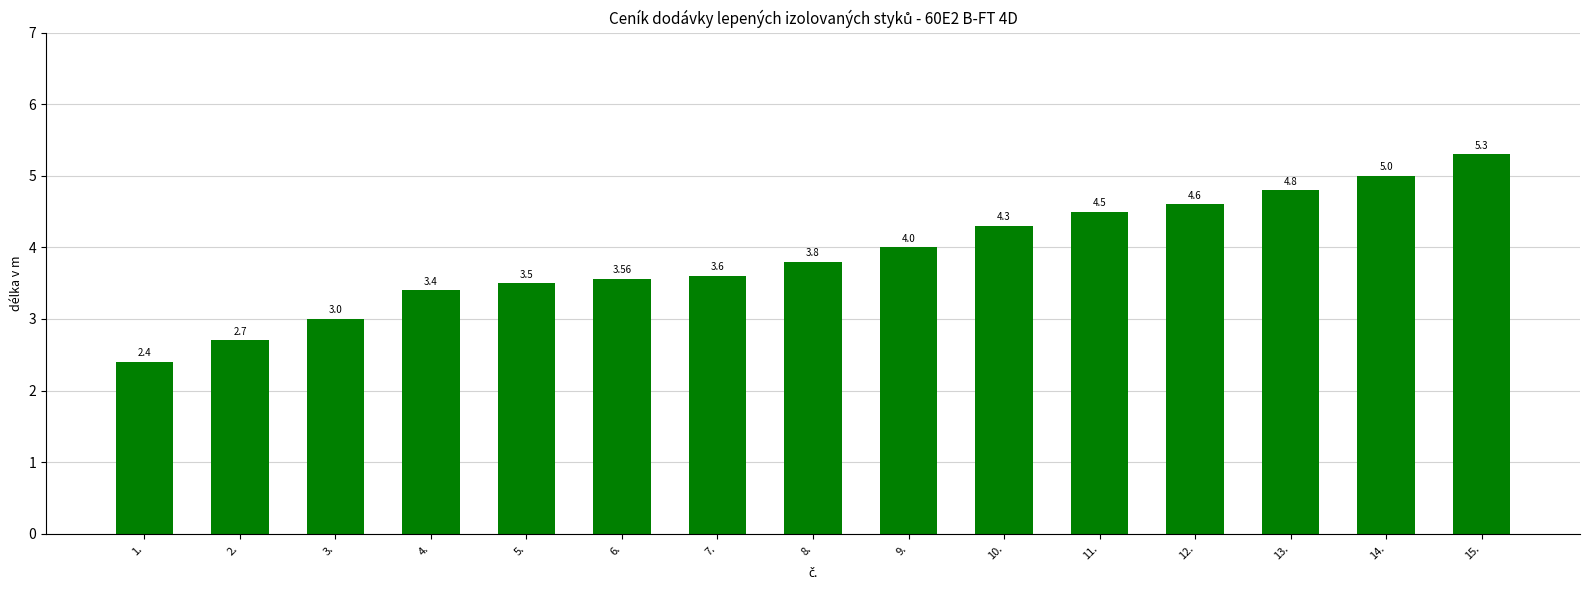

Which label corresponds to the largest value in the chart?

15.